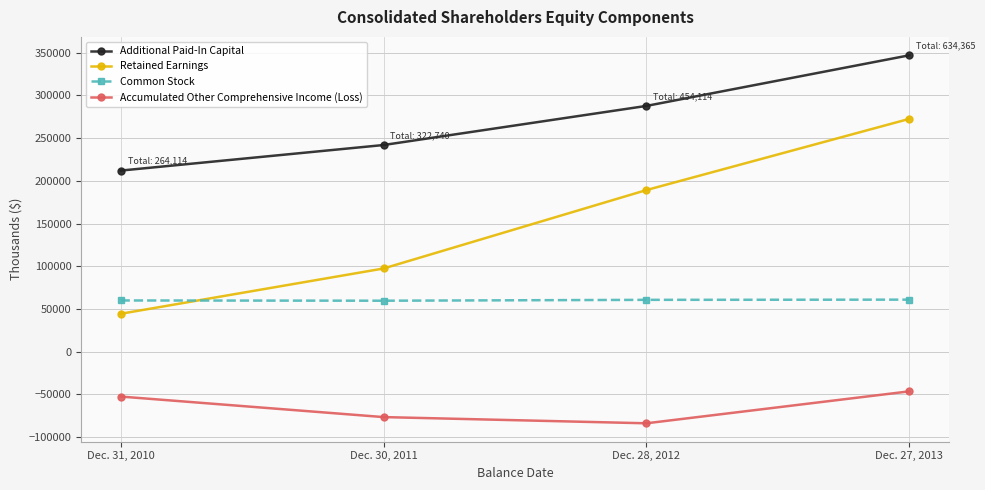

What is the lowest value of the Common Stock series?

59747